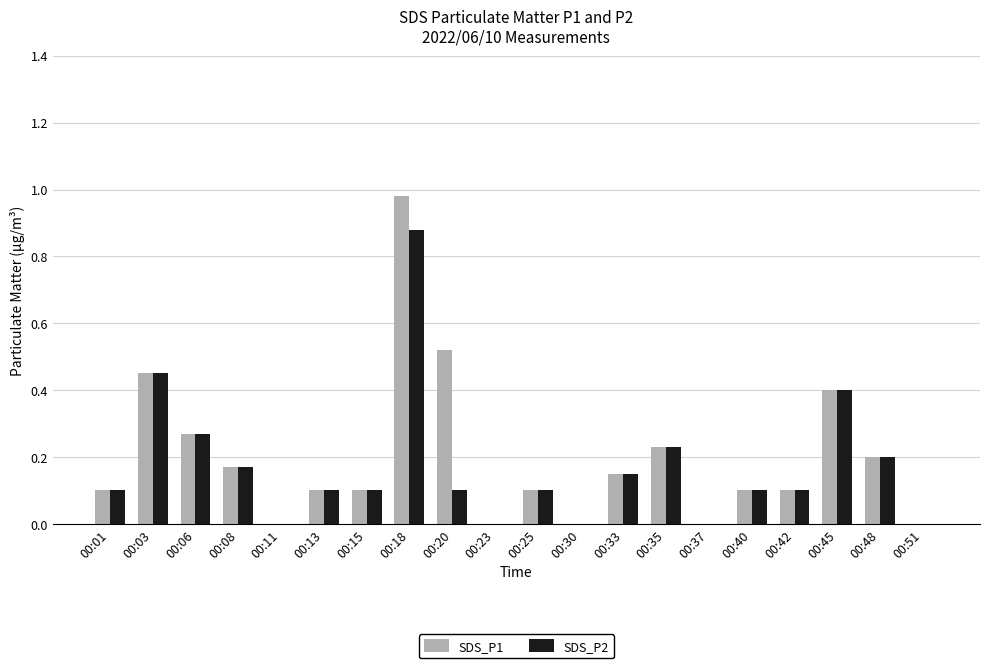

What is the sum of all SDS_P1 values?

4.0